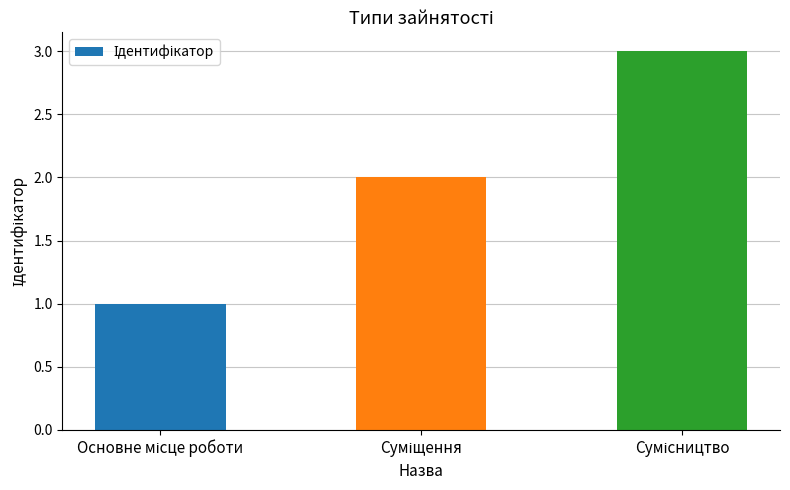

What is the average value?

2